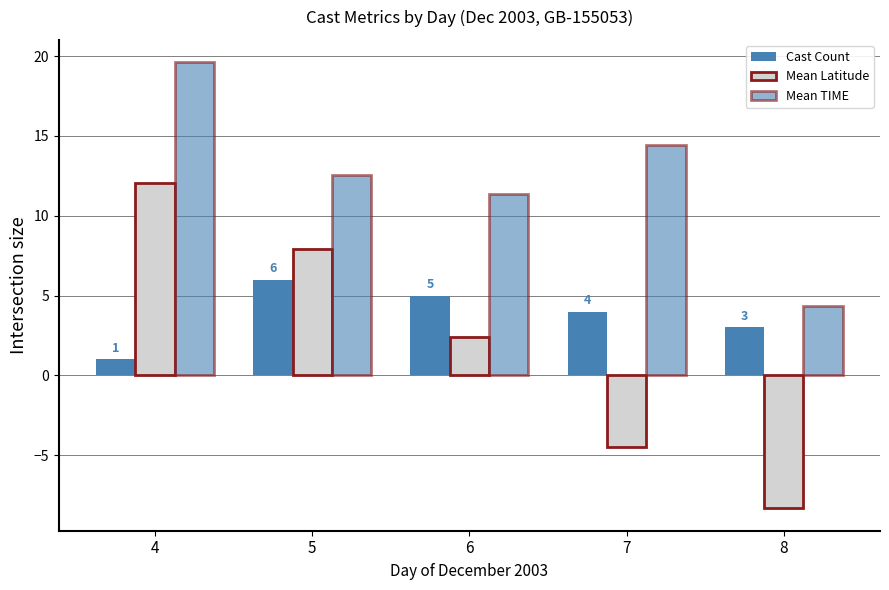

How many bars are there in each group?

3